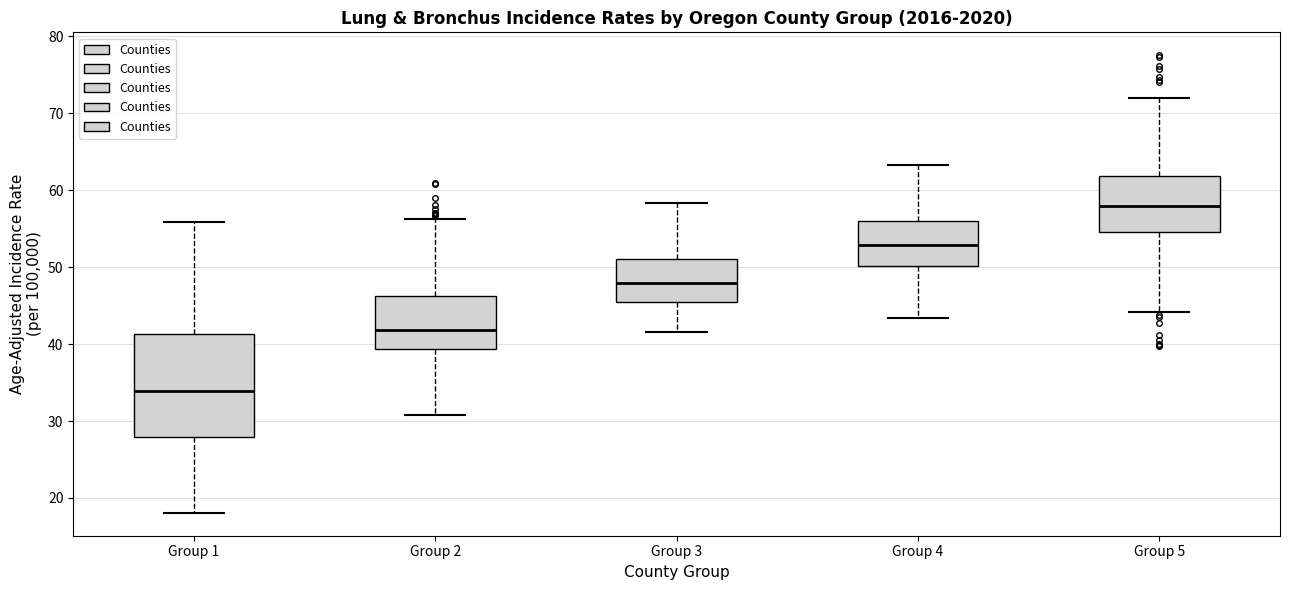

Which box is the tallest, from its lower edge to its upper edge?

Group 1